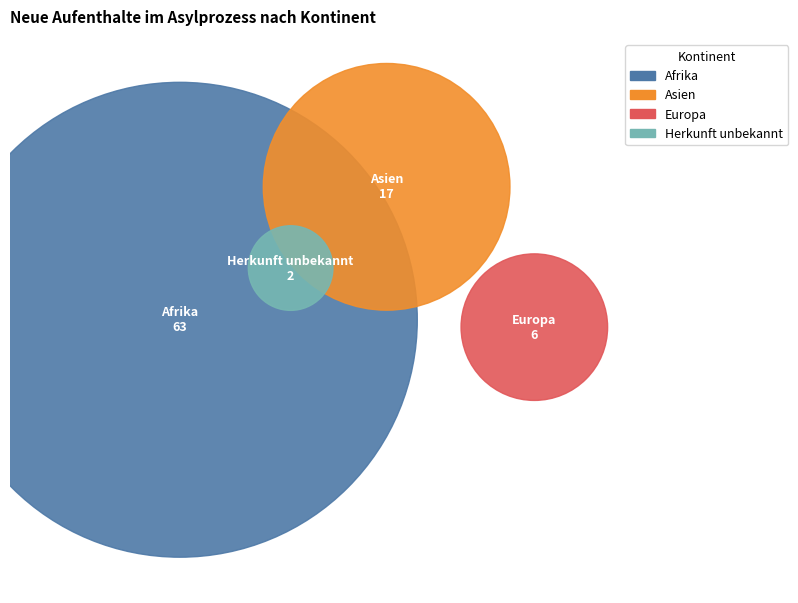

What is the ratio of the value at Europa to the value at Afrika?

0.1